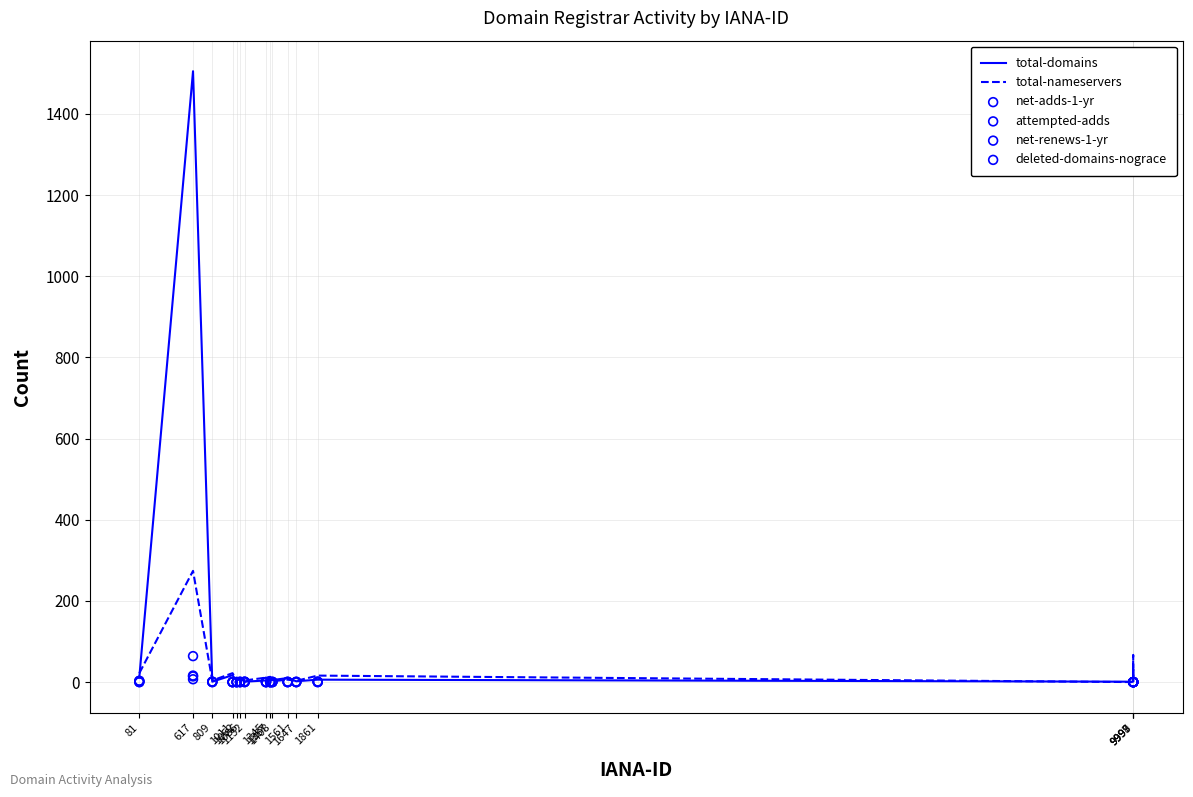

What are all the series names shown in the legend?

total-domains, total-nameservers, net-adds-1-yr, attempted-adds, net-renews-1-yr, deleted-domains-nograce